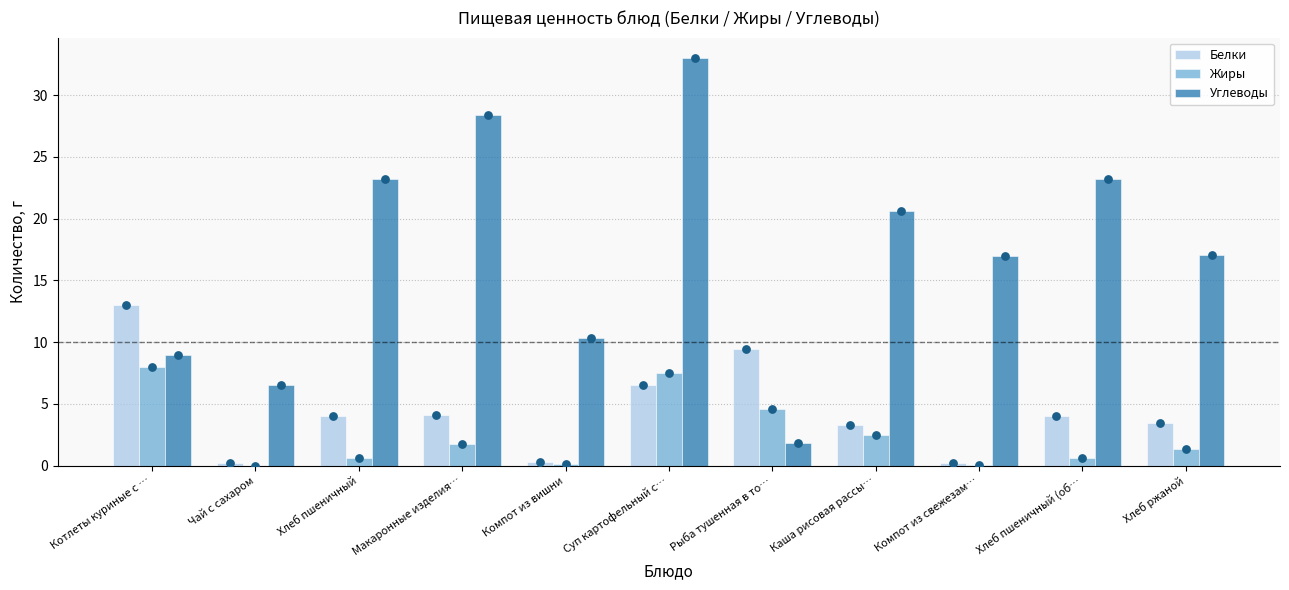

What is the total value across all series at Хлеб пшеничный?

27.8